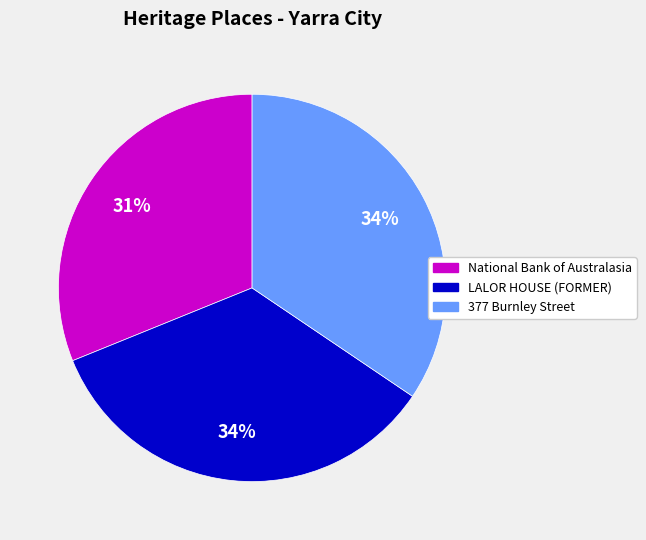

What is the smallest slice in the pie chart?

National Bank of Australasia